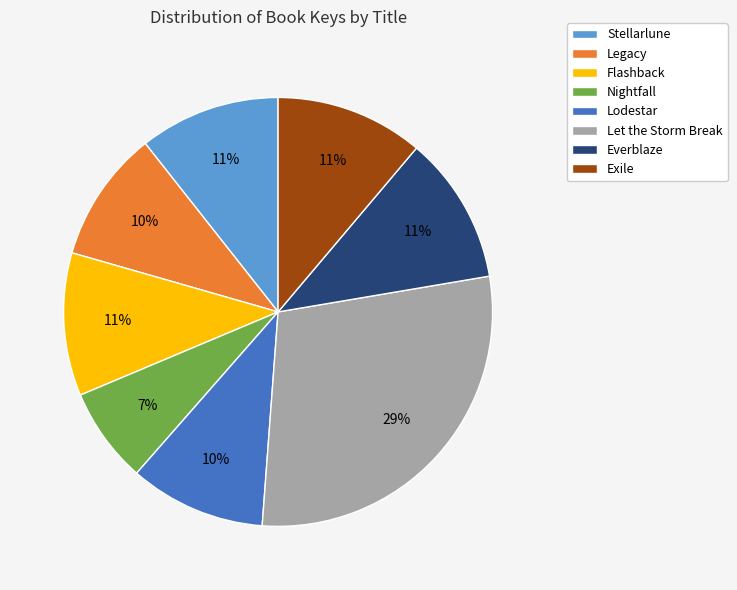

Does Everblaze represent more than half of the total?

No